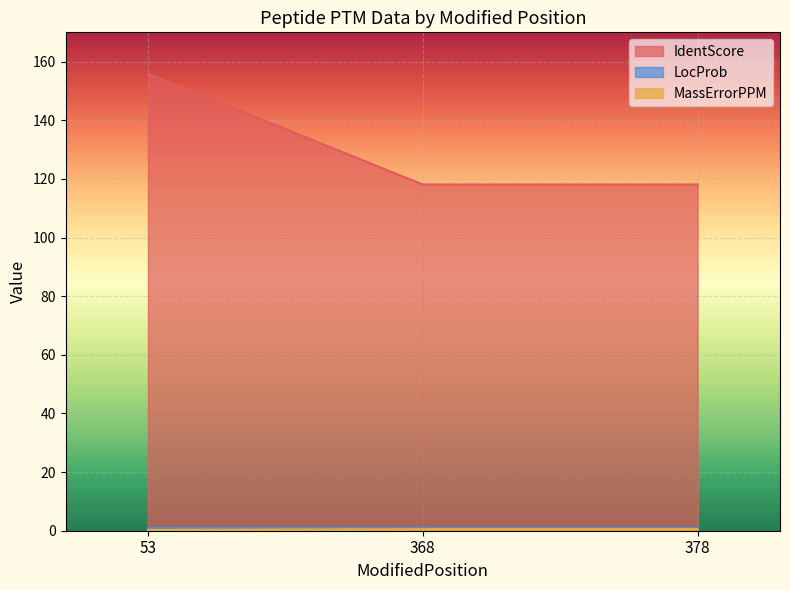

What is the value of the IdentScore point at the 2nd from the left?

118.1